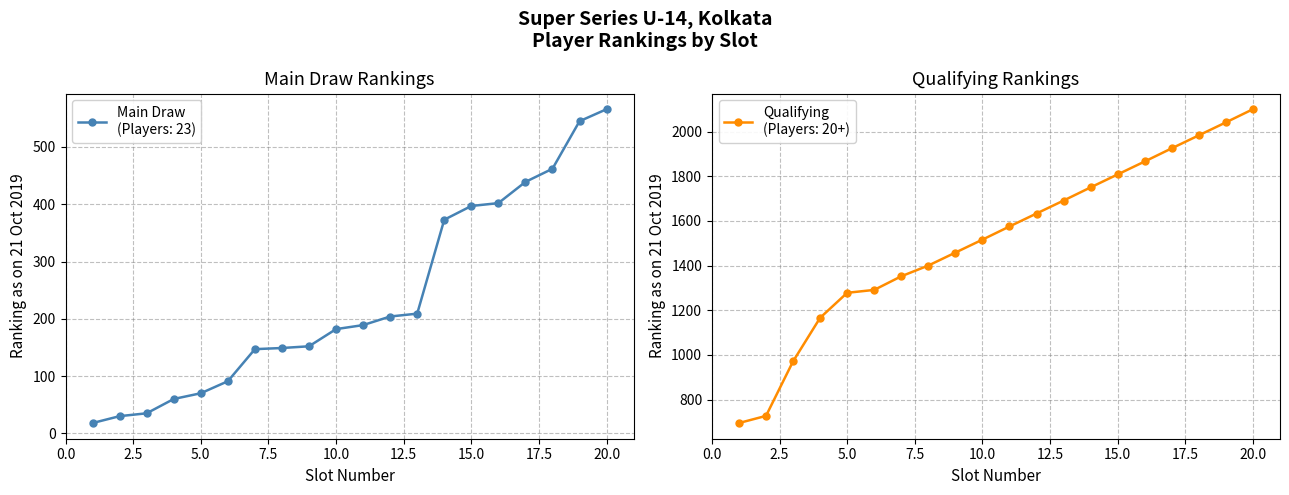

Between 3 and 18, which series saw the biggest shift?

Qualifying